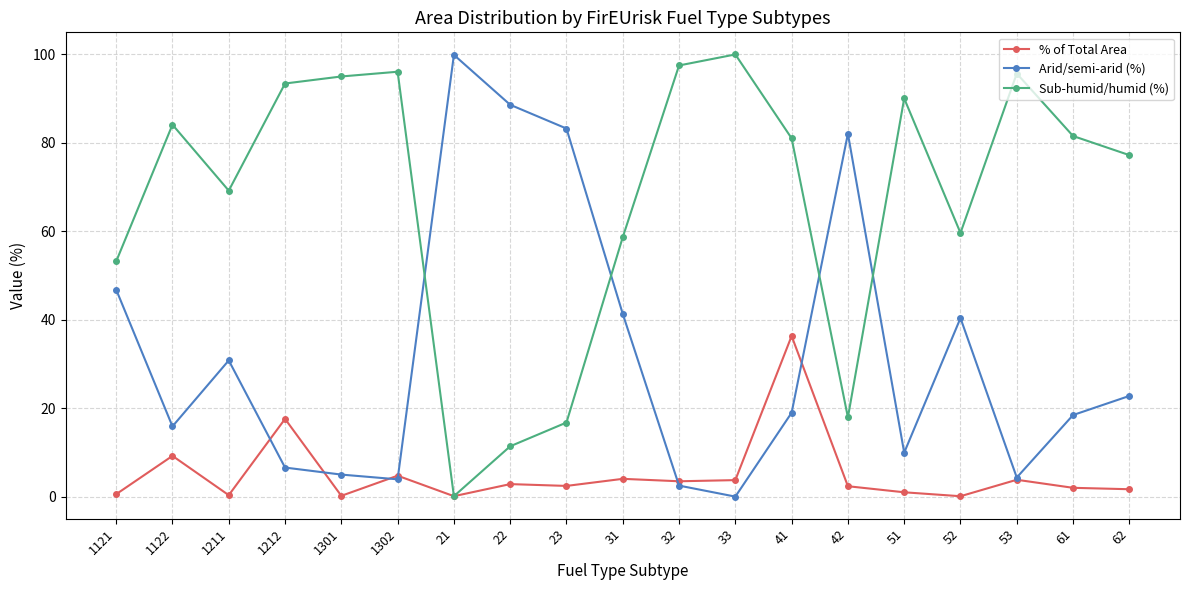

What is the spread (max minus min) of values at 42?

79.7